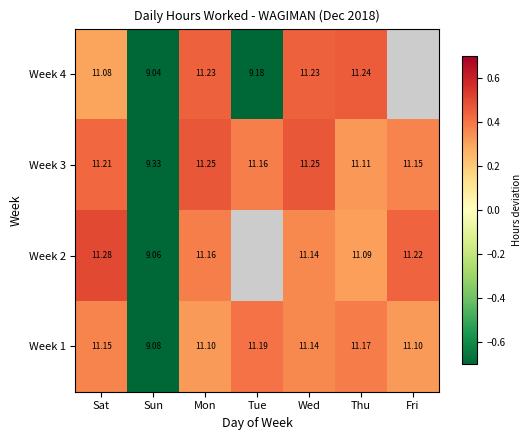

At which label is Week 1 closest to 10?

Sun